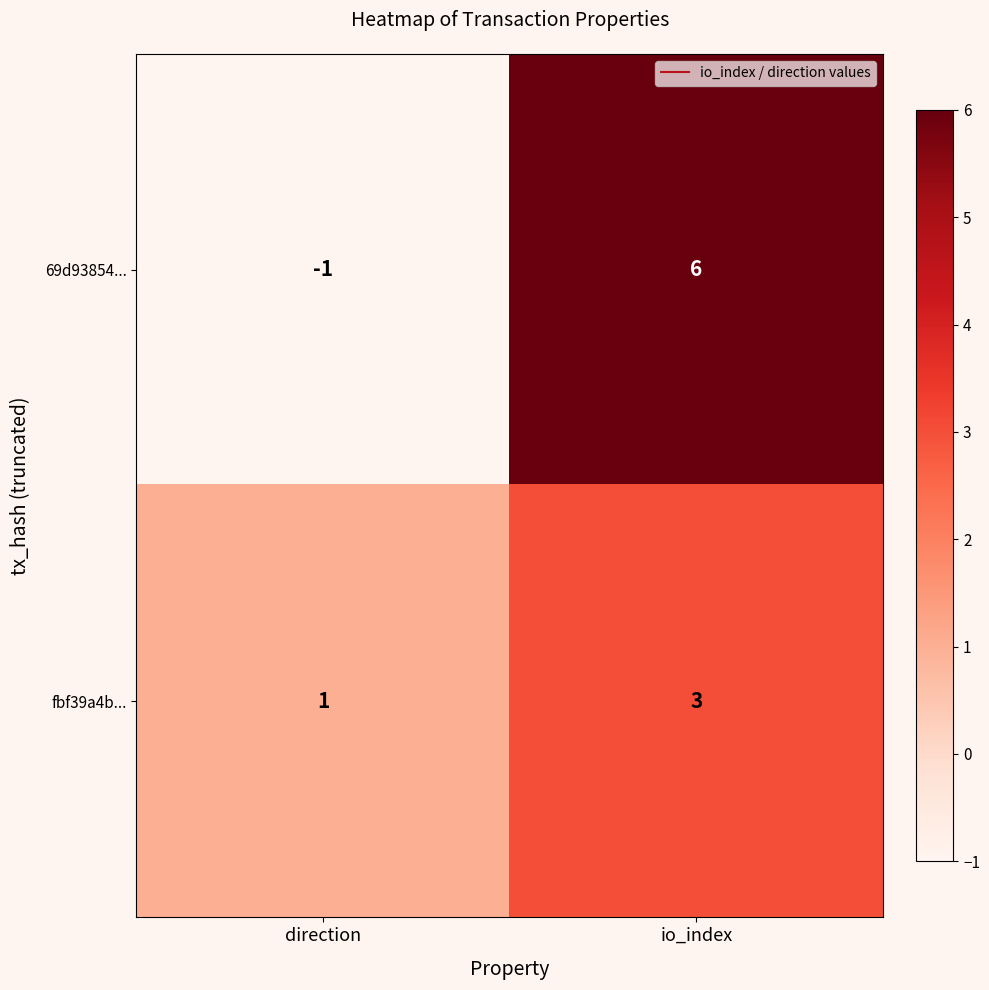

Which series has the largest range (max minus min)?

69d93854...